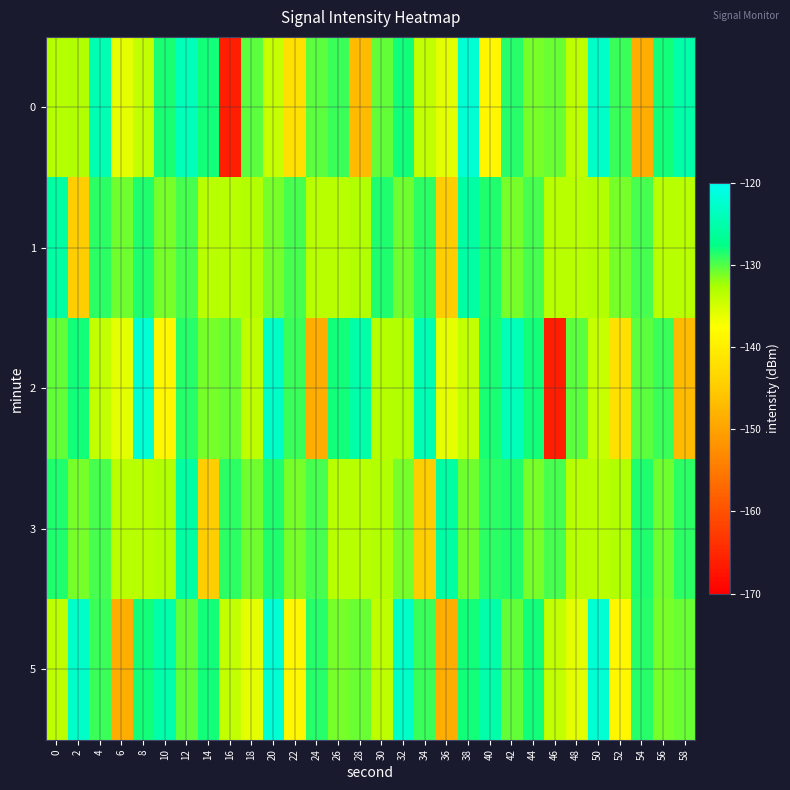

Reading left to right, list all the values displayed in this chart.

0: 0=-133.1	2=-133.0	4=-124.3	6=-136.1	8=-133.9	10=-128.4	12=-124.1	14=-128.0	16=-166.3	18=-130.2	20=-134.1	22=-142.0	24=-130.2	26=-129.2	28=-147.0	30=-130.5	32=-128.0	34=-133.9	36=-136.0	38=-122.1	40=-138.6	42=-128.6	44=-131.1	46=-130.7	48=-133.7	50=-122.9	52=-129.2	54=-148.6	56=-128.0	58=-125.1
1: 0=-125.6	2=-144.7	4=-128.9	6=-130.8	8=-128.5	10=-131.1	12=-129.7	14=-133.5	16=-133.4	18=-132.9	20=-131.1	22=-129.7	24=-133.5	26=-133.4	28=-132.9	30=-128.5	32=-130.8	34=-128.9	36=-144.7	38=-125.6	40=-128.5	42=-131.1	44=-129.7	46=-133.5	48=-133.4	50=-132.9	52=-131.1	54=-129.7	56=-133.5	58=-133.4
2: 0=-130.5	2=-128.0	4=-133.9	6=-136.0	8=-122.1	10=-138.6	12=-128.6	14=-131.1	16=-130.7	18=-133.7	20=-122.9	22=-129.2	24=-148.6	26=-128.0	28=-125.1	30=-133.1	32=-133.0	34=-124.3	36=-136.1	38=-133.9	40=-128.4	42=-124.1	44=-128.0	46=-166.3	48=-130.2	50=-134.1	52=-142.0	54=-130.2	56=-129.2	58=-147.0
3: 0=-128.5	2=-131.1	4=-129.7	6=-133.5	8=-133.4	10=-132.9	12=-125.6	14=-144.7	16=-128.9	18=-130.8	20=-128.5	22=-131.1	24=-129.7	26=-133.5	28=-133.4	30=-132.9	32=-131.1	34=-144.7	36=-125.6	38=-130.8	40=-128.9	42=-128.5	44=-131.1	46=-129.7	48=-133.5	50=-133.4	52=-132.9	54=-128.5	56=-130.8	58=-128.9
5: 0=-133.7	2=-122.9	4=-129.2	6=-148.6	8=-128.0	10=-125.1	12=-130.5	14=-128.0	16=-133.9	18=-136.0	20=-122.1	22=-138.6	24=-128.6	26=-131.1	28=-130.7	30=-133.7	32=-122.9	34=-129.2	36=-148.6	38=-128.0	40=-125.1	42=-130.5	44=-128.0	46=-133.9	48=-136.0	50=-122.1	52=-138.6	54=-128.6	56=-131.1	58=-130.7